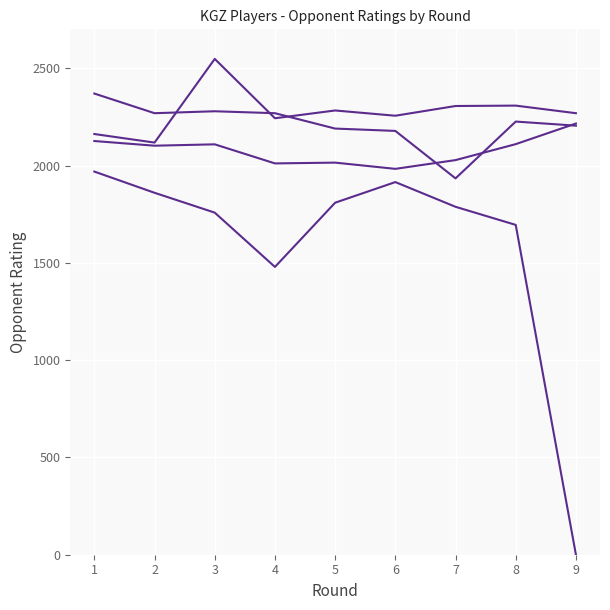

What is the spread (max minus min) of values at 9?

2269